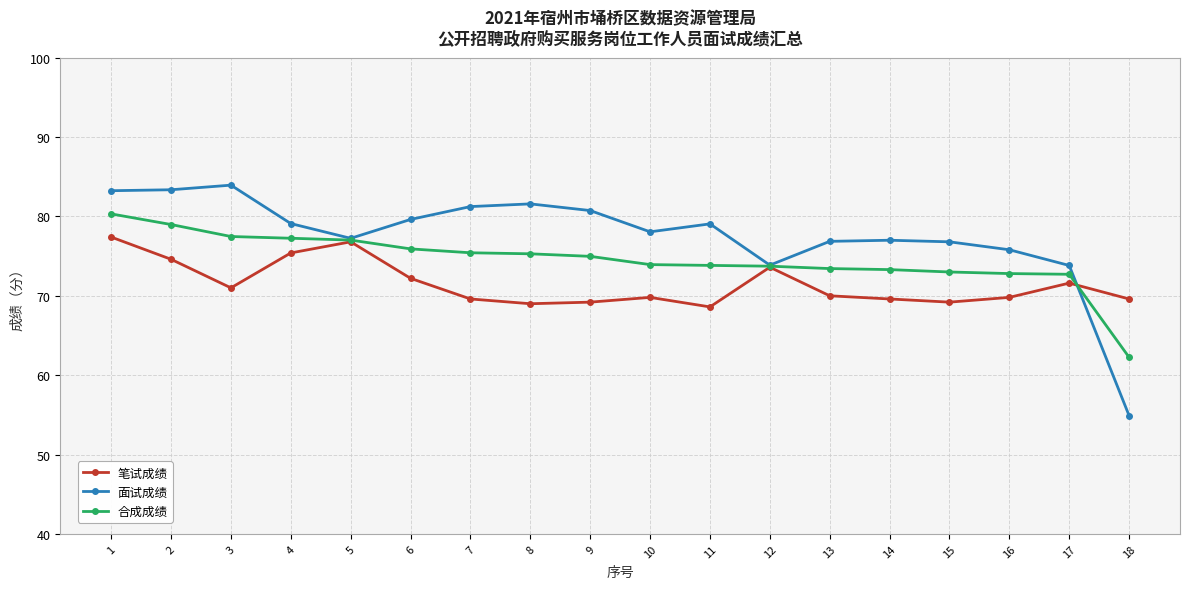

True or false: 面试成绩 and 笔试成绩 cross at least once.

True